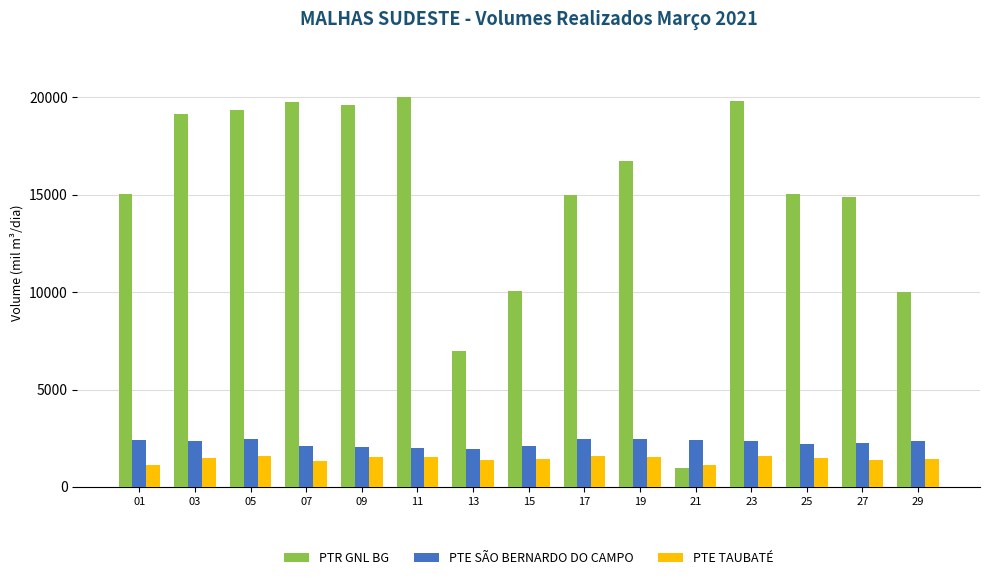

Which series changed the most between 05 and 19?

PTR GNL BG